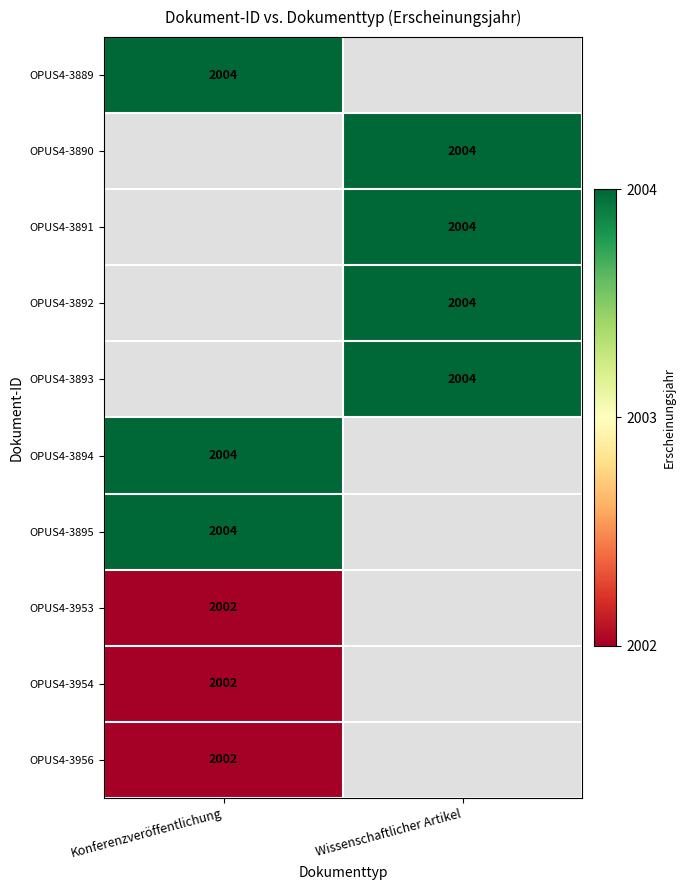

Which category has the lowest value across all series?

Konferenzveröffentlichung